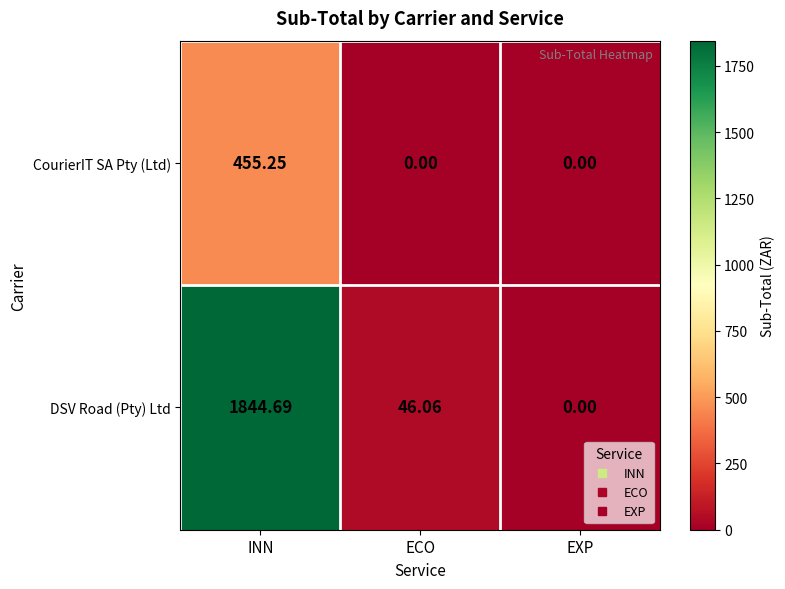

Between INN and EXP, which series saw the biggest shift?

DSV Road (Pty) Ltd